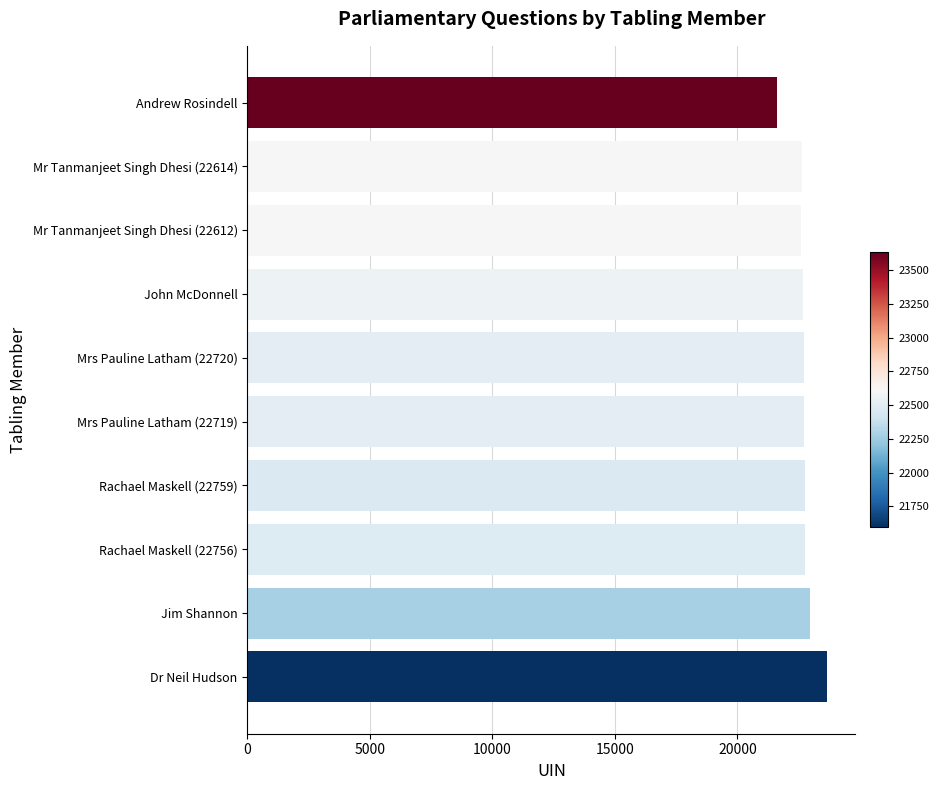

Between Mr Tanmanjeet Singh Dhesi (22614) and Dr Neil Hudson, which is larger?

Dr Neil Hudson